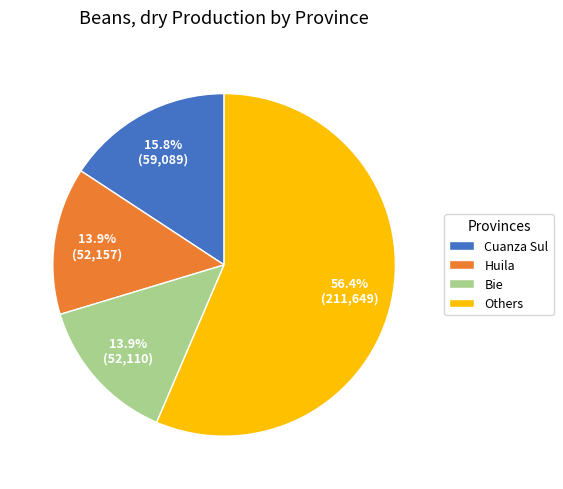

Combined, what portion of the pie is Others and Cuanza Sul?

72.2%